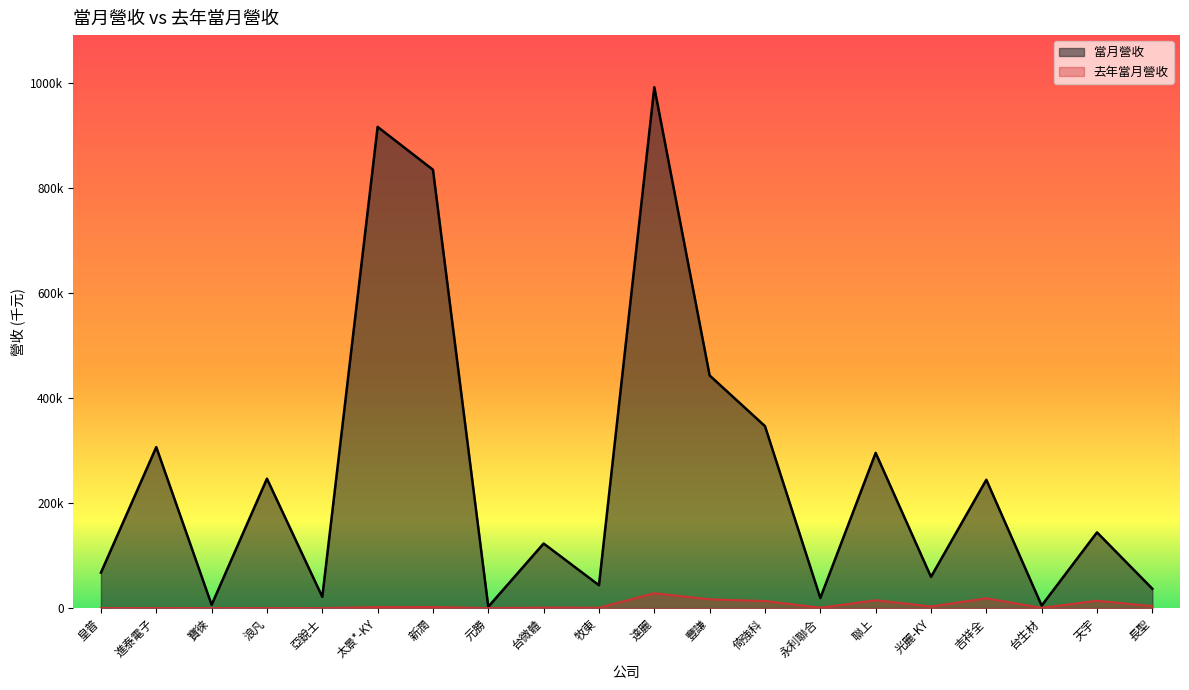

What are all the series names shown in the legend?

當月營收, 去年當月營收